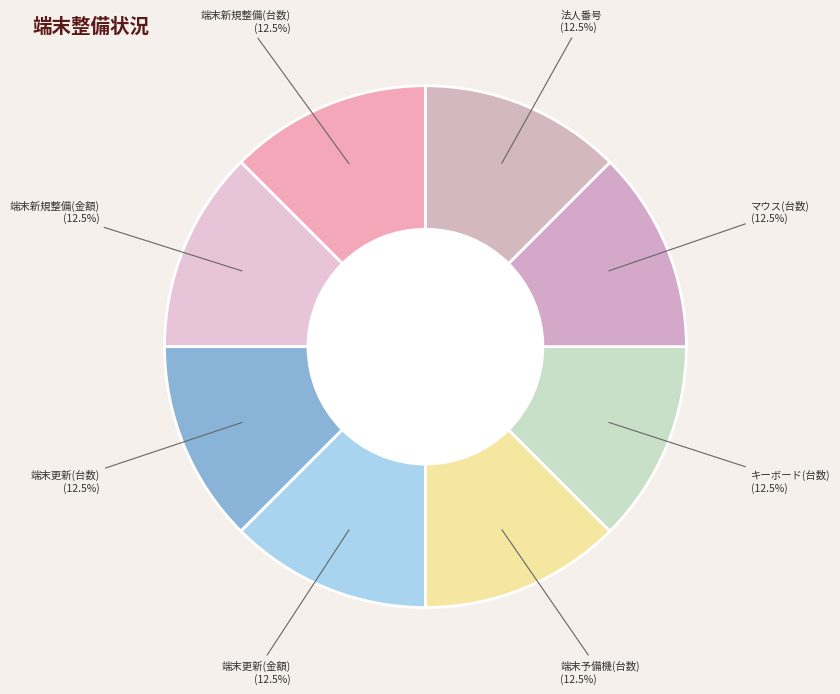

How many slices are in this pie chart?

8